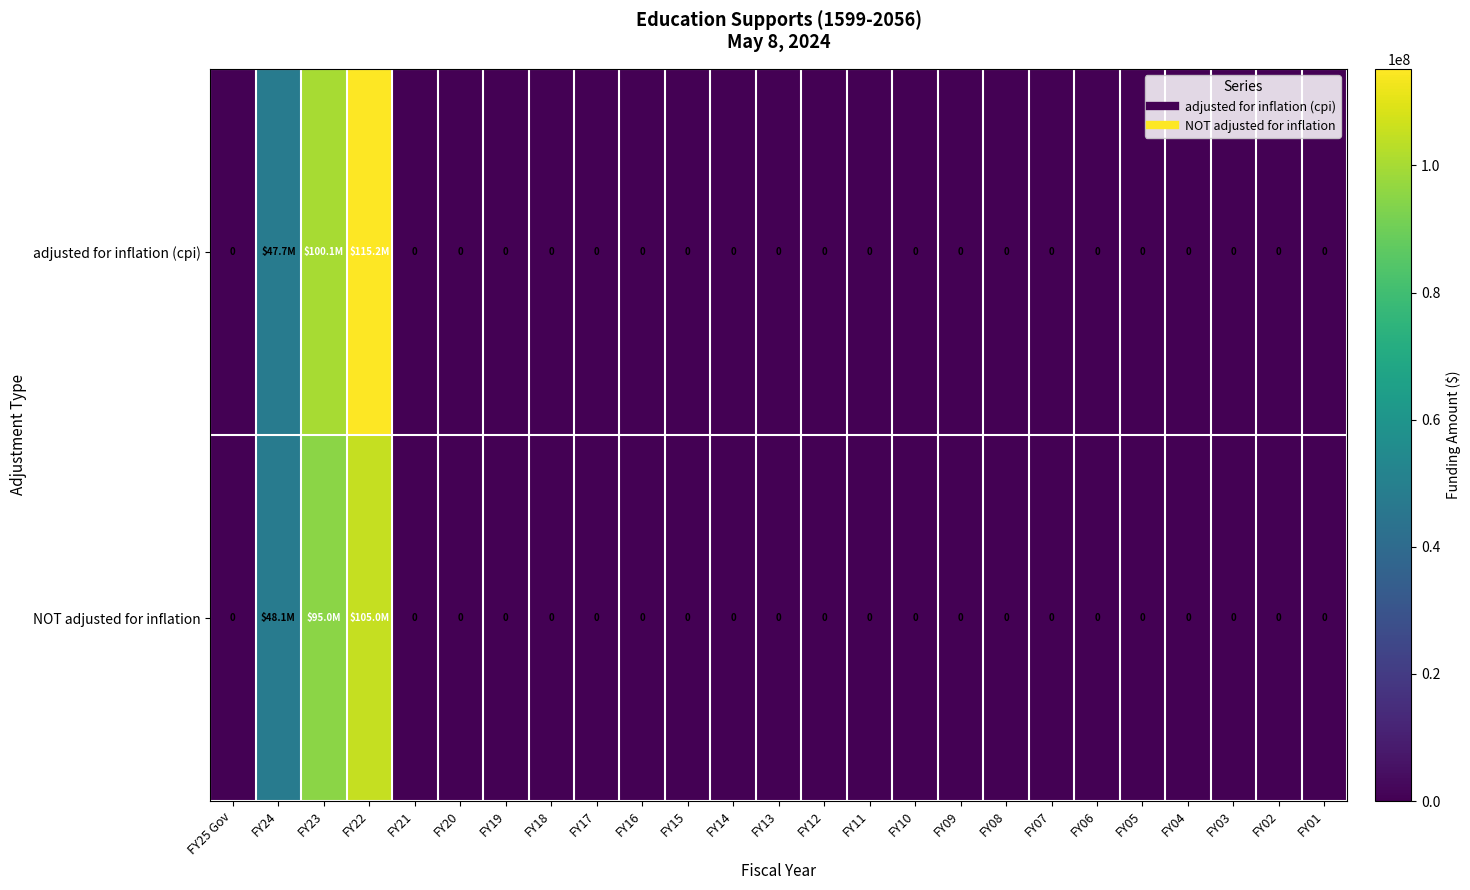

How many series are shown in this chart?

2